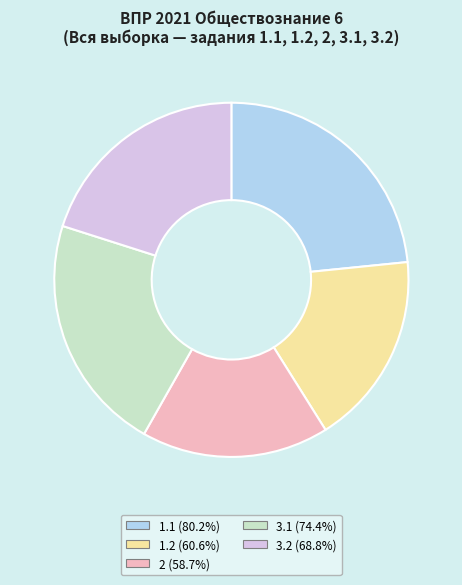

Which category has the biggest portion of the pie?

1.1